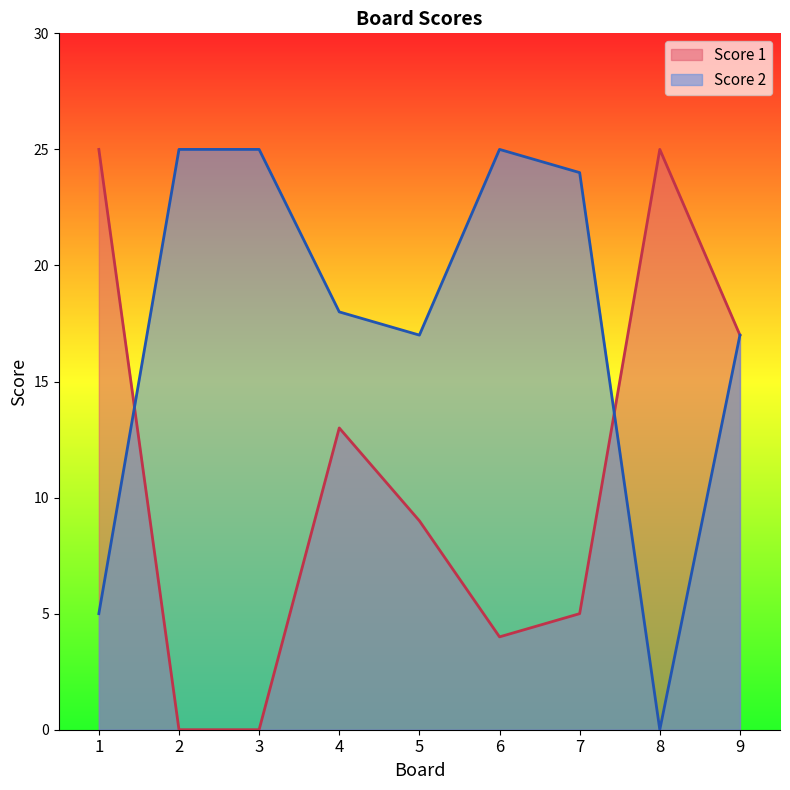

What is the difference between the Score 1 values at 7 and 8?

20